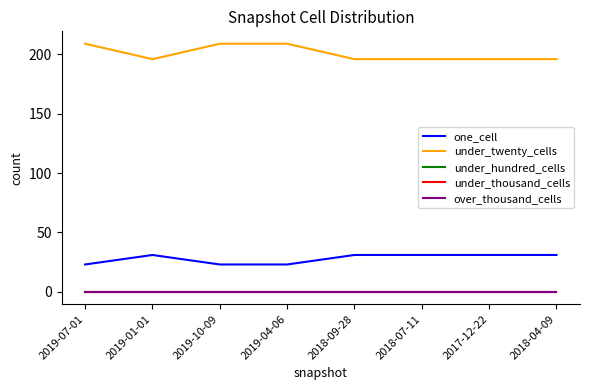

Does the chart have visible grid lines?

No